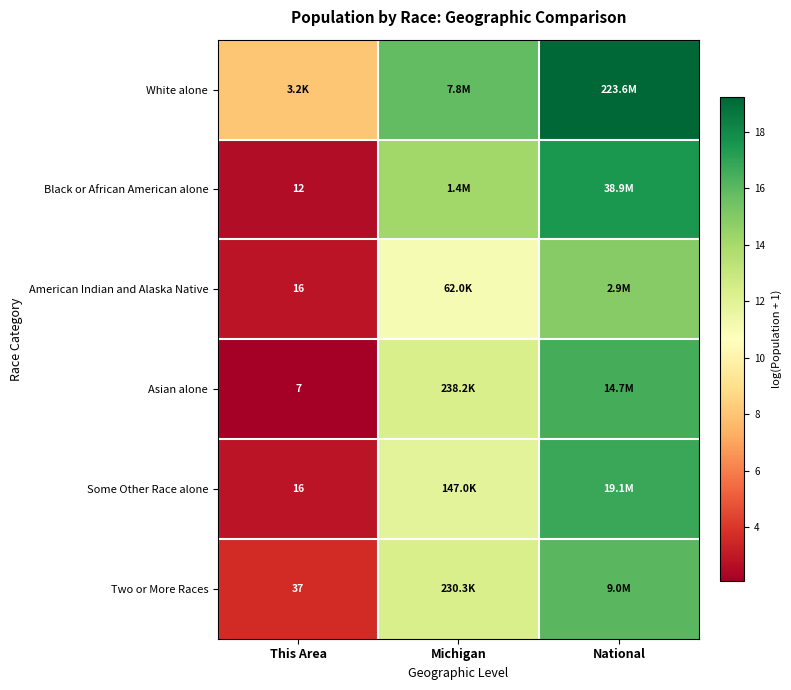

Which category has the highest value across all series?

National